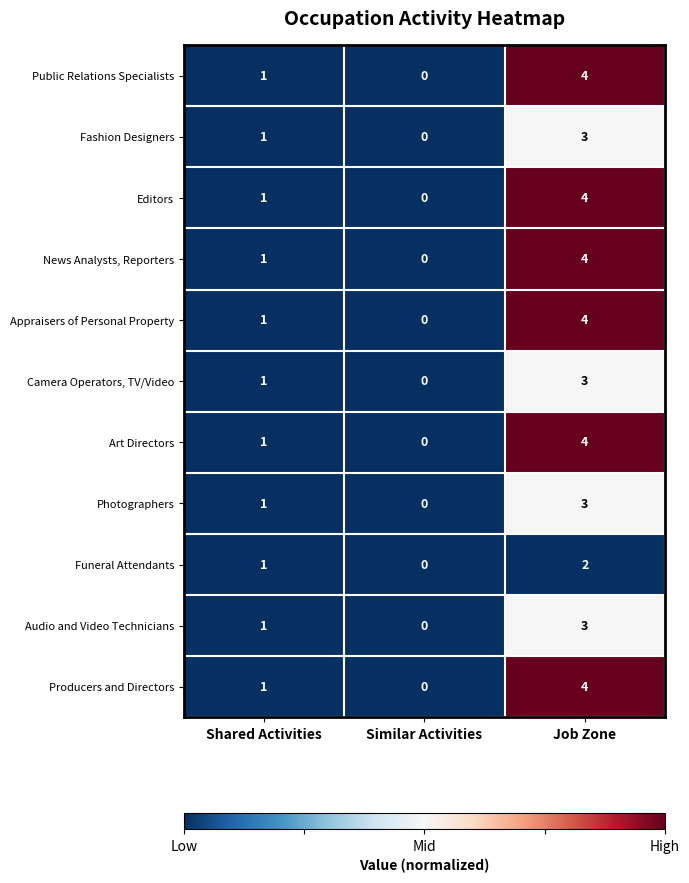

How many Public Relations Specialists values are between 0 and 4?

3